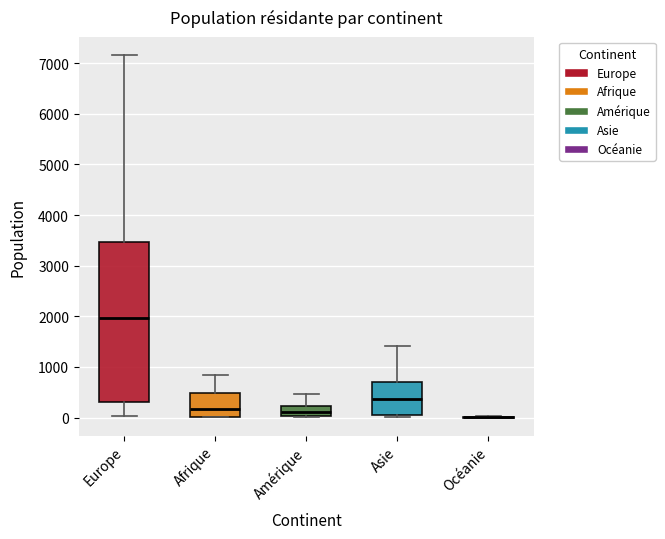

Where does the median line of the box for Asie sit on the y-axis? The values are not printed on the chart, so give them approximately, as read against the axis.

400